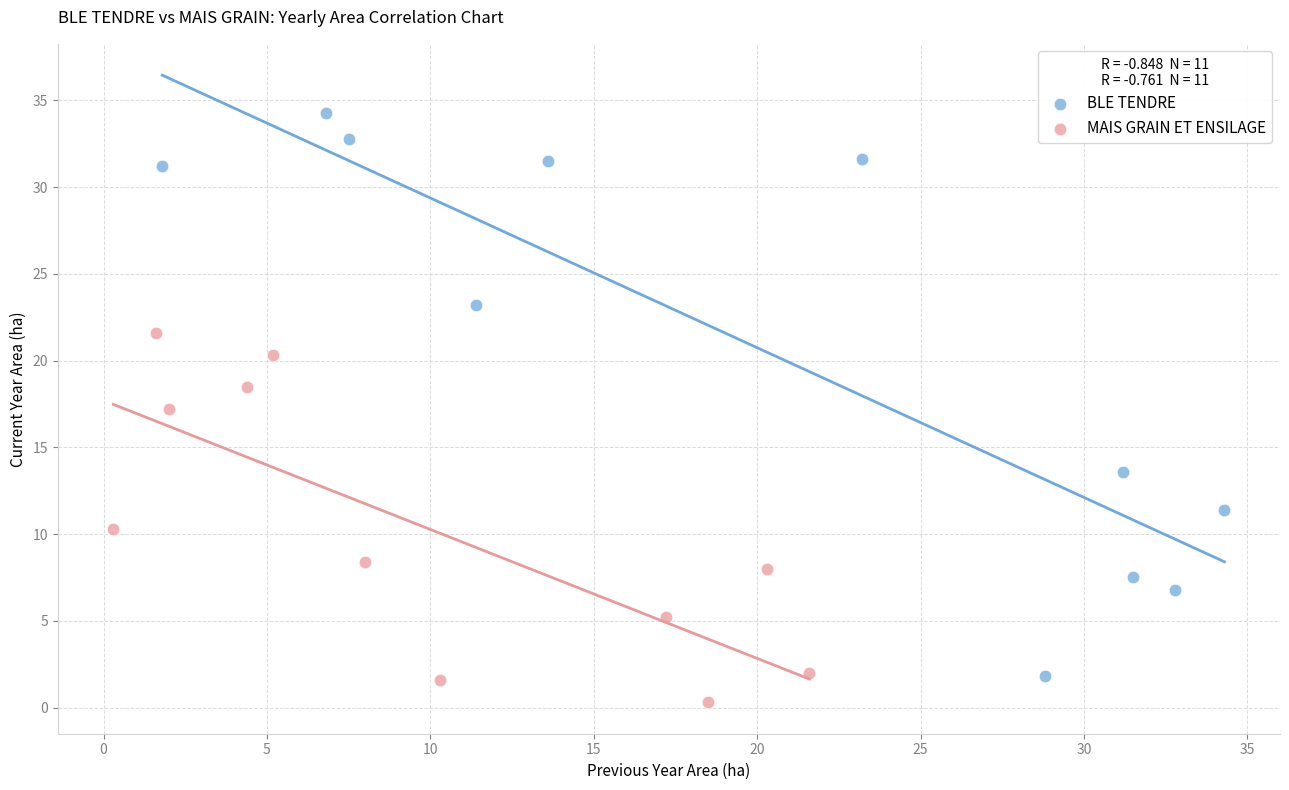

Which series contains the highest Y value?

BLE TENDRE